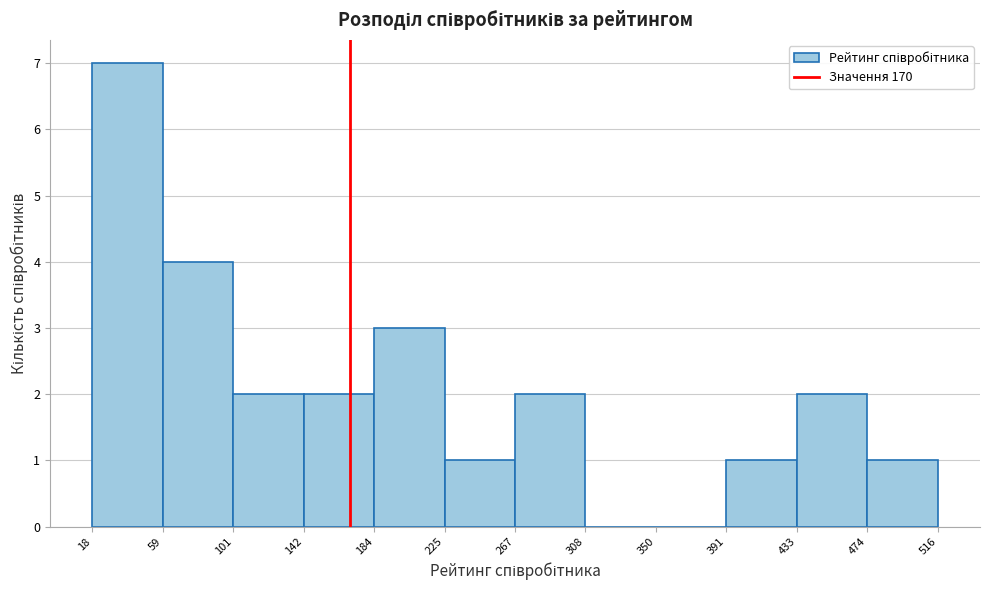

Reading left to right, transcribe this chart: for each bar, give the range it covers on the x-axis and its height. The values are not printed on the chart, so give them approximately, as read against the axis.

18 to 59: 7
59 to 101: 4
101 to 142: 2
142 to 184: 2
184 to 225: 3
225 to 267: 1
267 to 308: 2
308 to 350: 0
350 to 391: 0
391 to 433: 1
433 to 474: 2
474 to 516: 1